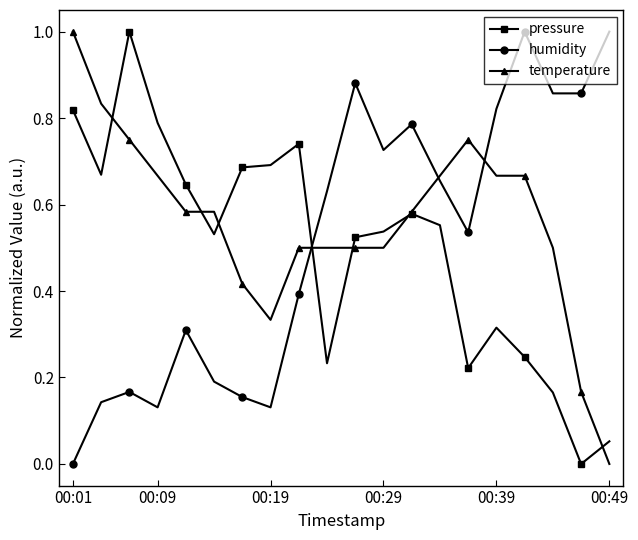

True or false: humidity has more than 2 interior local peaks.

True